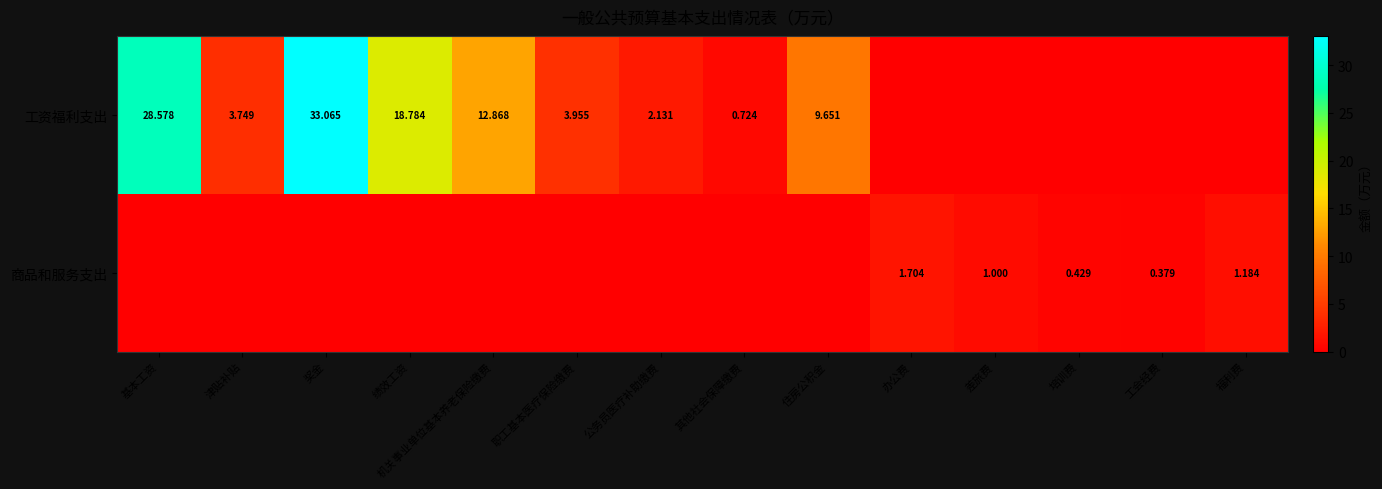

Is the value of 商品和服务支出 at 绩效工资 greater than the value of 工资福利支出 at 津贴补贴?

No